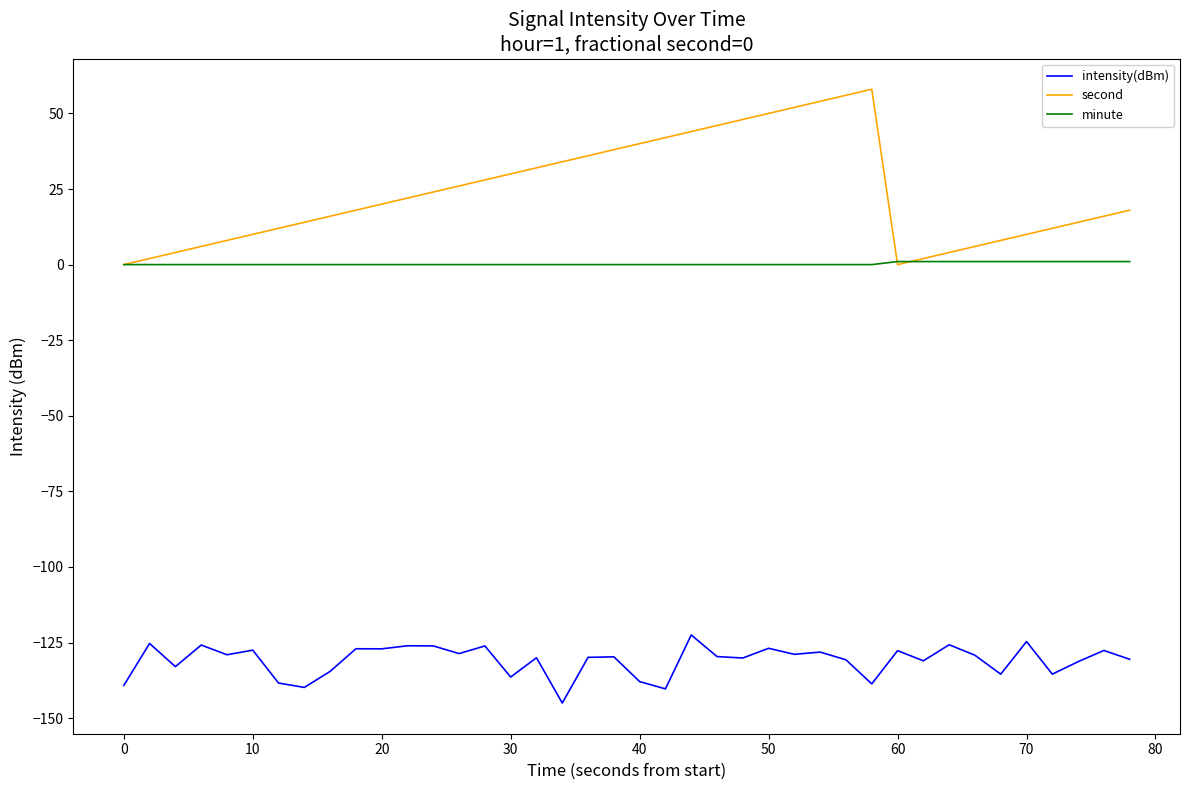

Which series has the largest range (max minus min)?

second